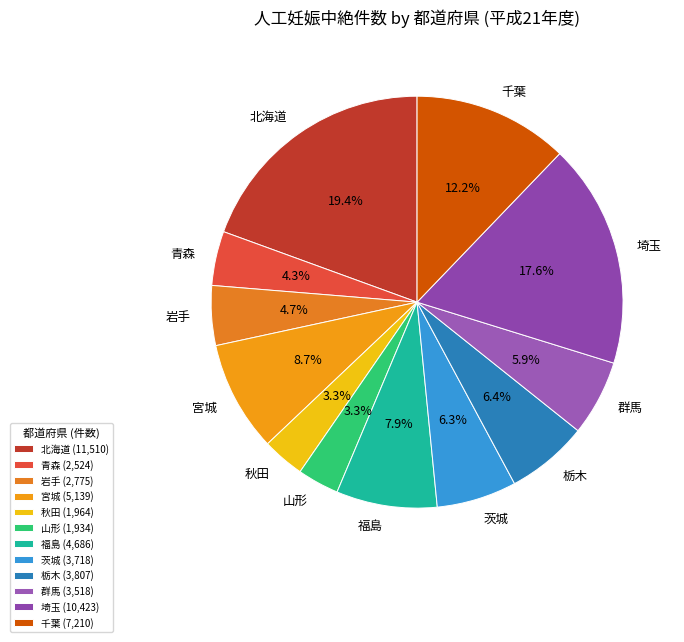

Is there any slice that represents more than half of the pie?

No